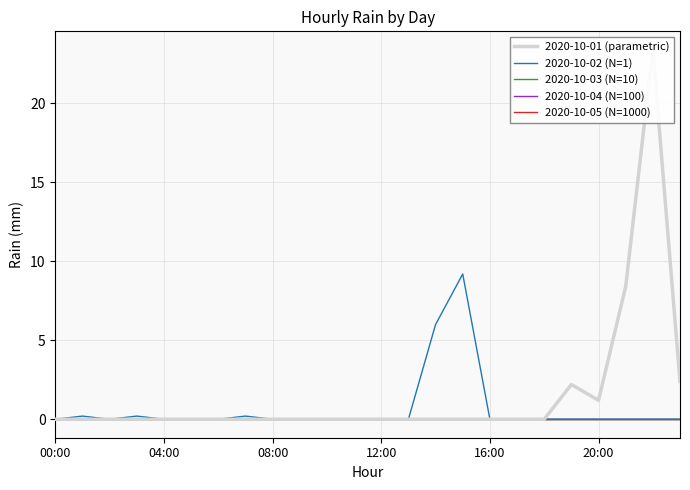

True or false: 2020-10-04 (N=100) and 2020-10-05 (N=1000) cross at least once.

False